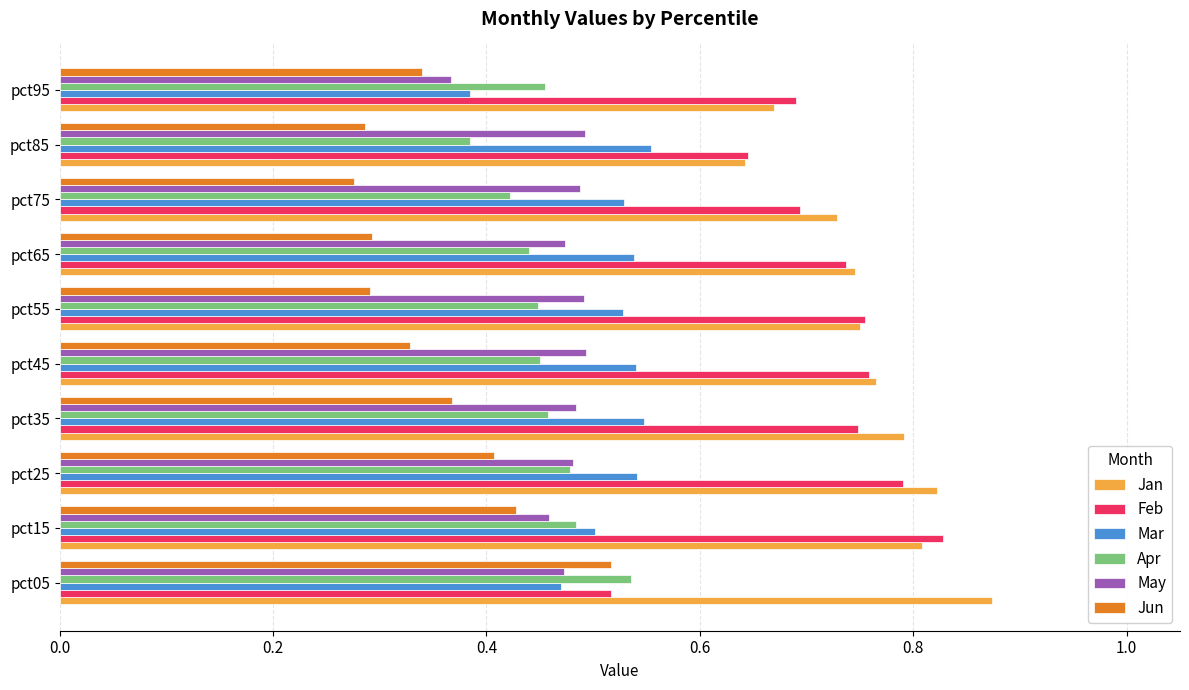

What is the total value across all series at pct65?

3.2